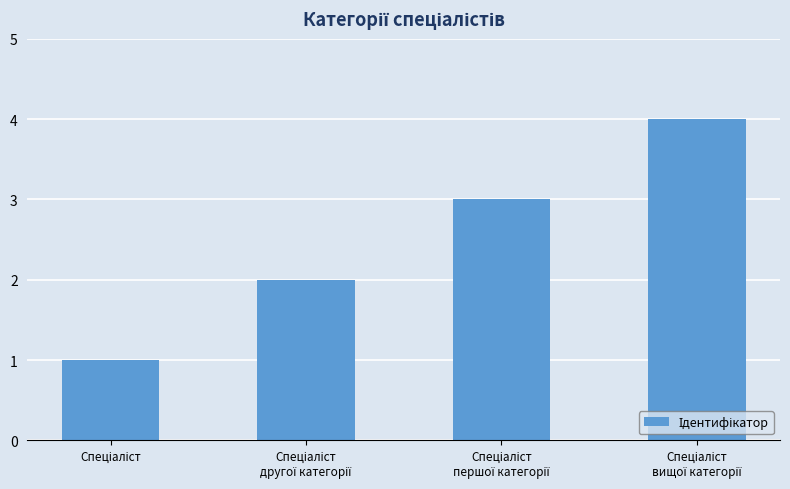

How many values are below 3?

2